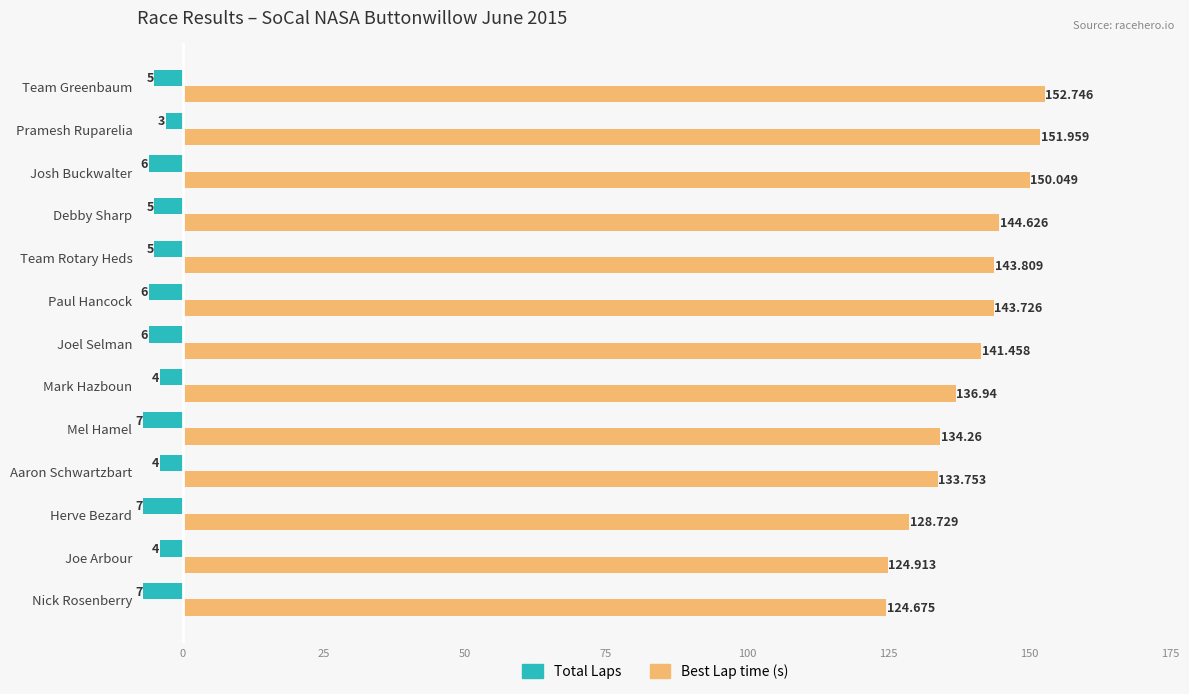

Which category has the highest value across all series?

Team Greenbaum